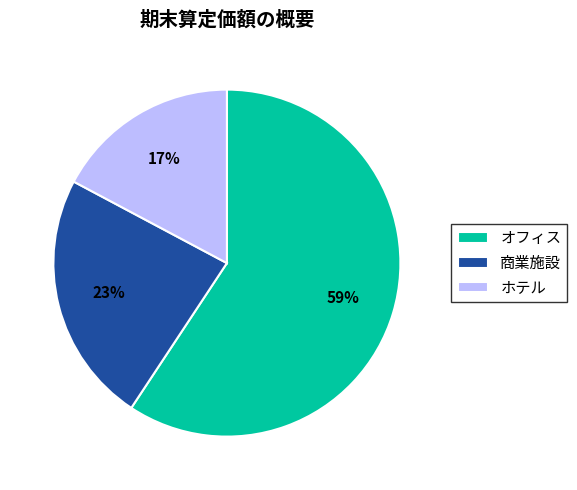

What is the largest slice in the pie chart?

オフィス